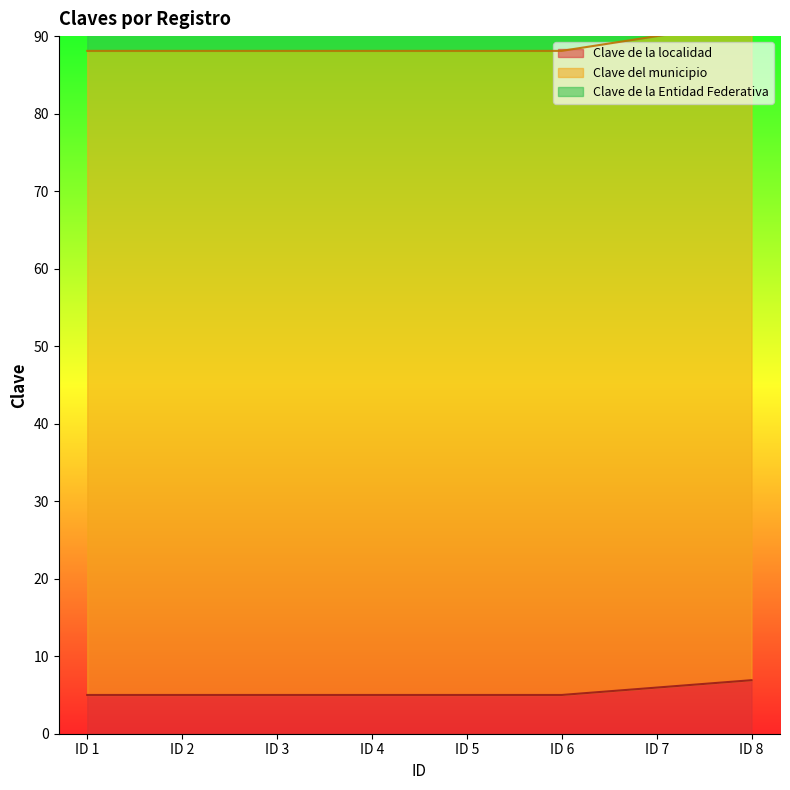

List the series in order of their overall mean, highest first.

Clave de la Entidad Federativa, Clave del municipio, Clave de la localidad